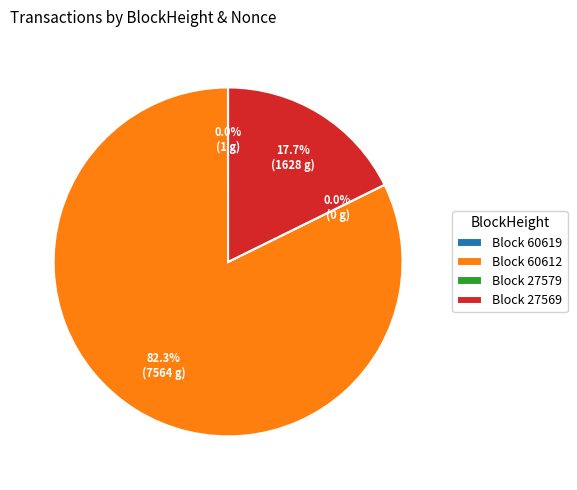

Is it true that 60619 is 0% of the pie?

True